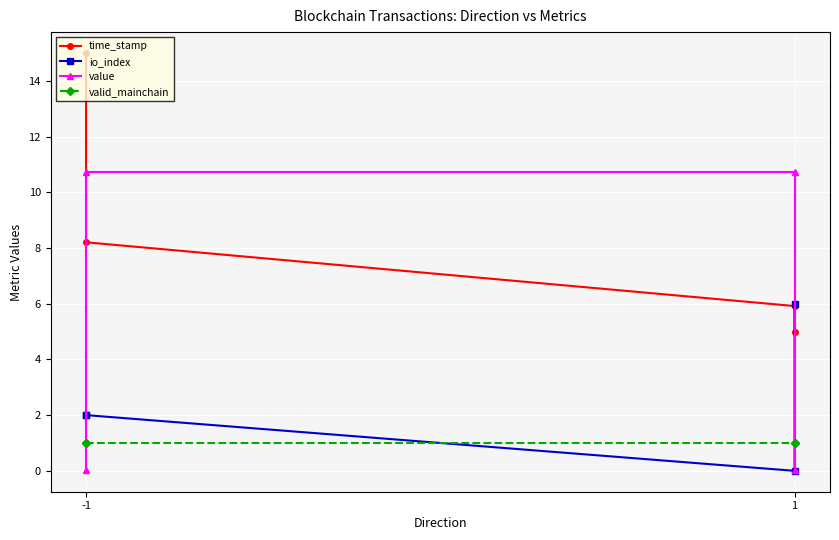

True or false: io_index has more than 1 interior local peaks.

False